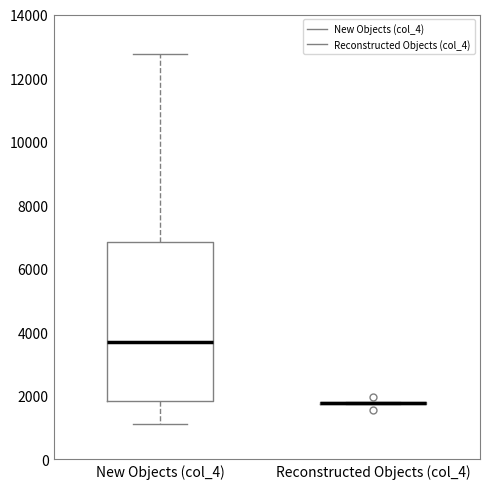

Reading left to right, transcribe this box plot: for each box, give where its median line is, the range the box spans, and where its two whiskers end, as read against the y-axis. The values are not printed on the chart, so give them approximately, as read against the axis.

New Objects (col_4): median 3600, box 1800 to 6800, whiskers 1200 to 12800
Reconstructed Objects (col_4): box collapsed to a line at 1800, whiskers 1800 to 1800